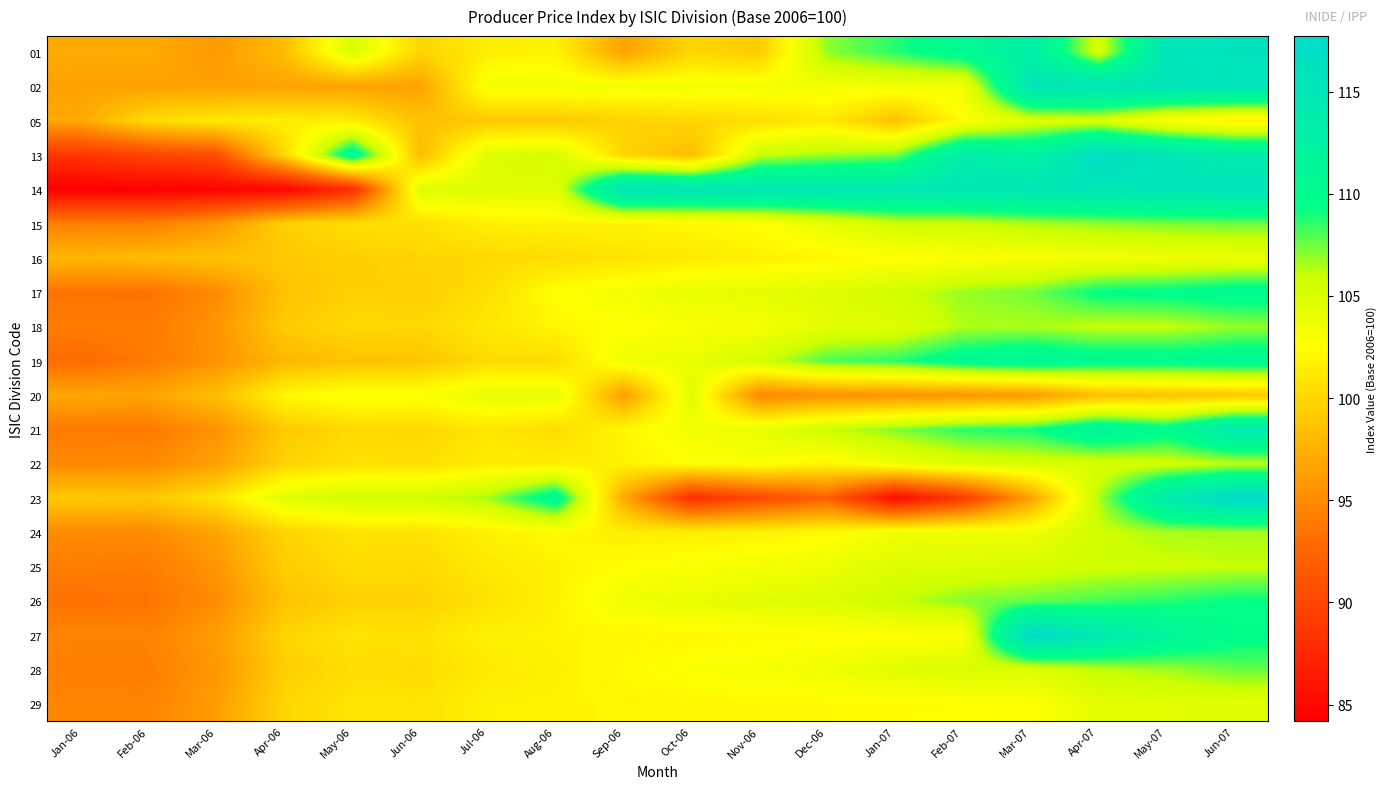

What is the minimum value shown in the chart?

84.2